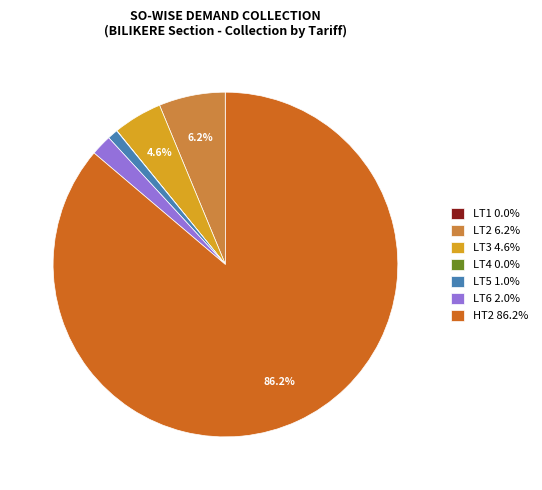

Does LT6 represent more than half of the total?

No